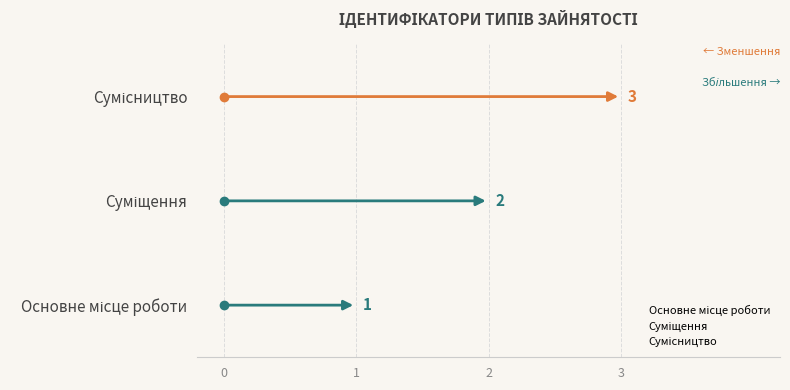

What is the change in value from Основне місце роботи to Сумісництво?

+2